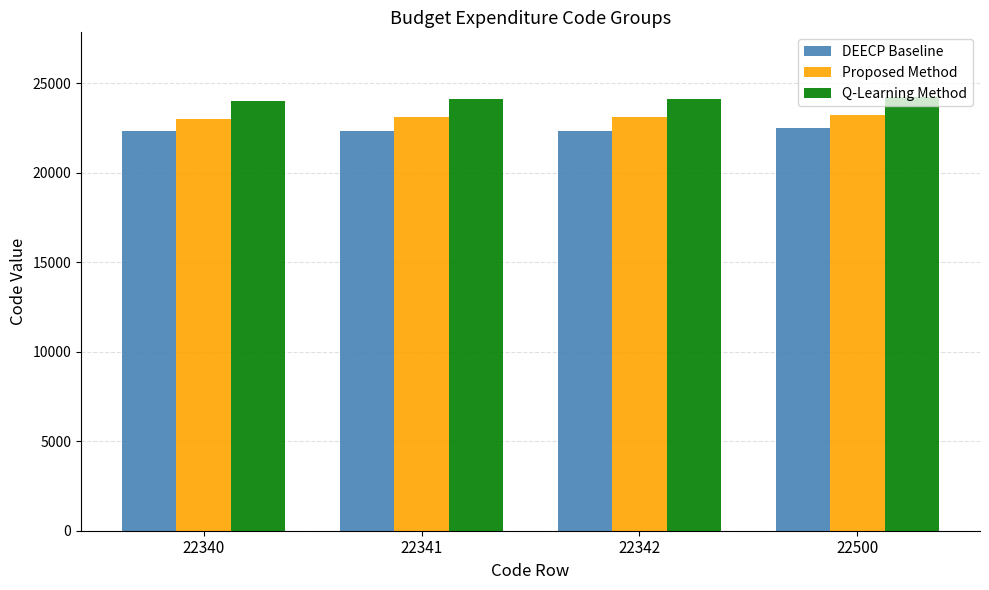

What is the sum of the Q-Learning Method values at 22342 and 22341?

48201